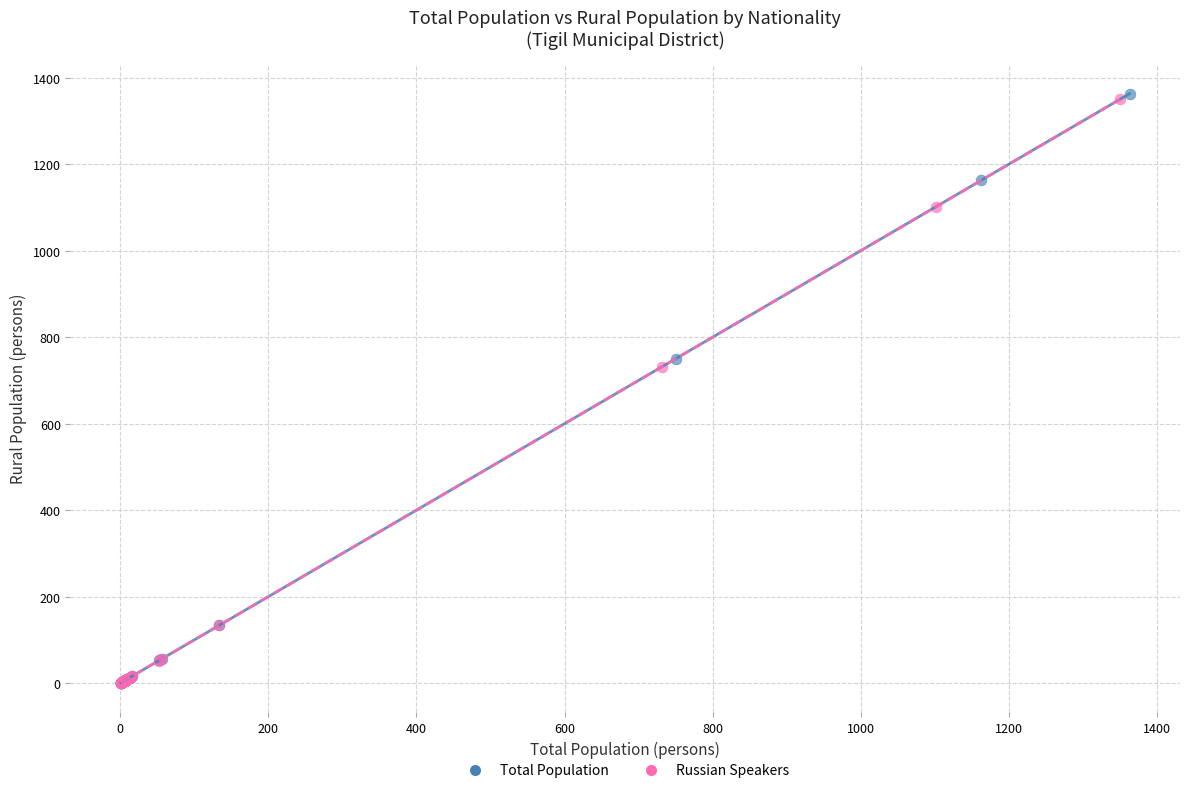

What are all the series names shown in the legend?

Total Population, Russian Speakers